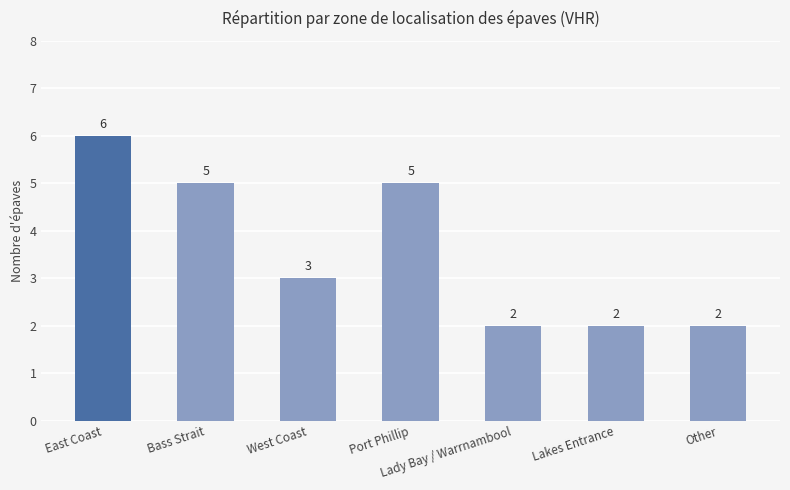

Reading right to left, what are all the values shown in this chart?

2	2	2	5	3	5	6